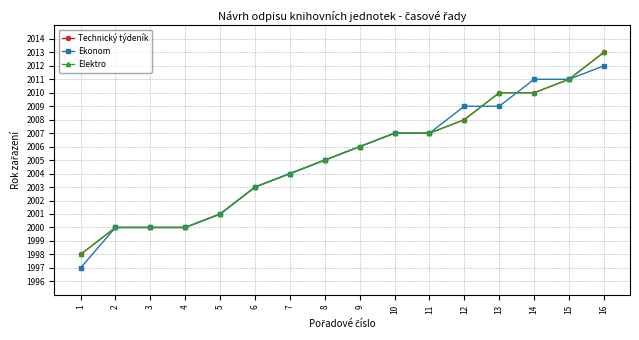

Is this an area chart (filled region under the line)?

No